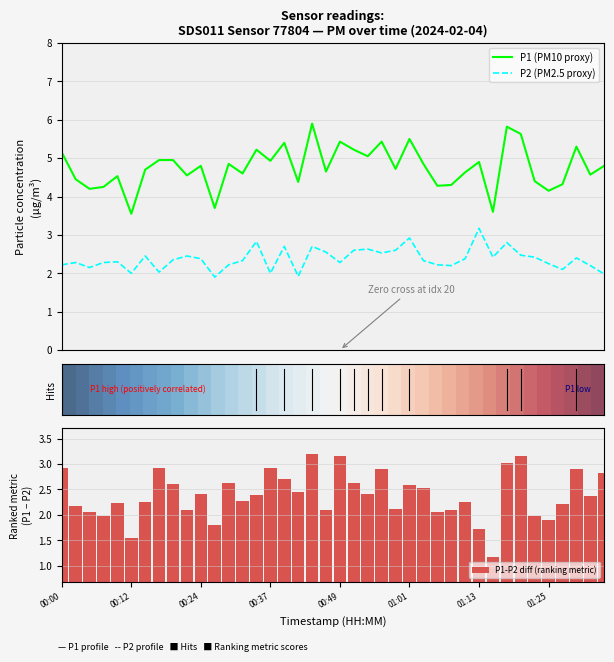

Which series has the largest range (max minus min)?

P1 (PM10 proxy)